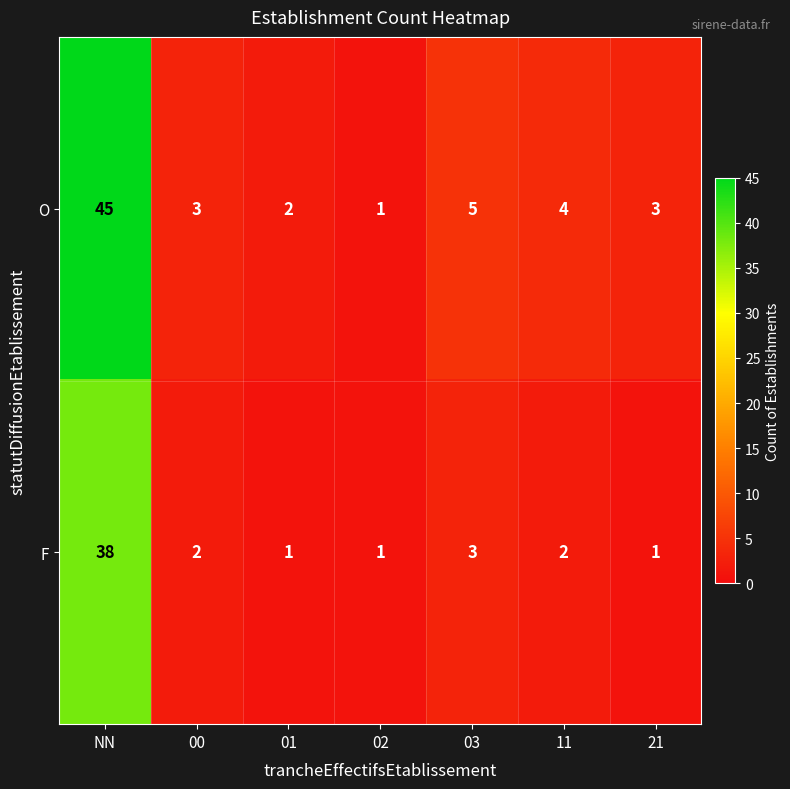

True or false: O has a value of 5 at 03.

True